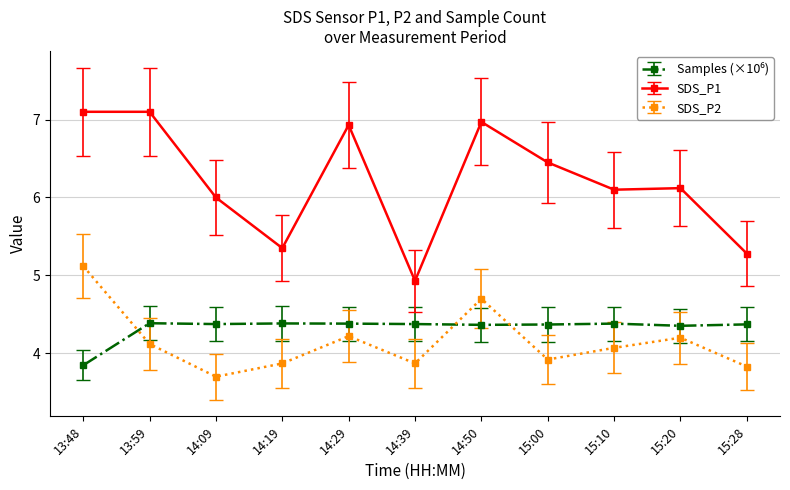

The SDS_P1 series shows 11.9 at 14:29. True or false?

False